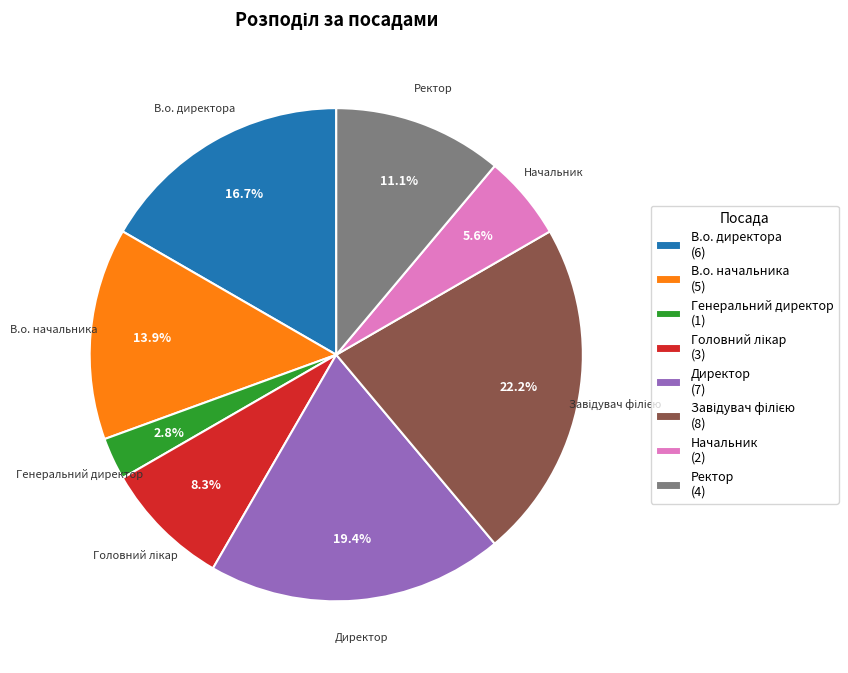

Between Генеральний директор (1) and Начальник (2), which is larger?

Начальник (2)